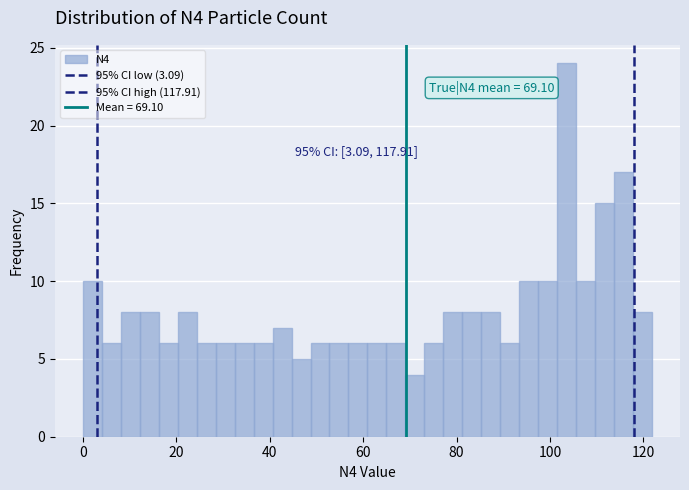

Around what value on the x-axis is the tallest bar? Give the approximate position of its centre, as read against the axis.

104